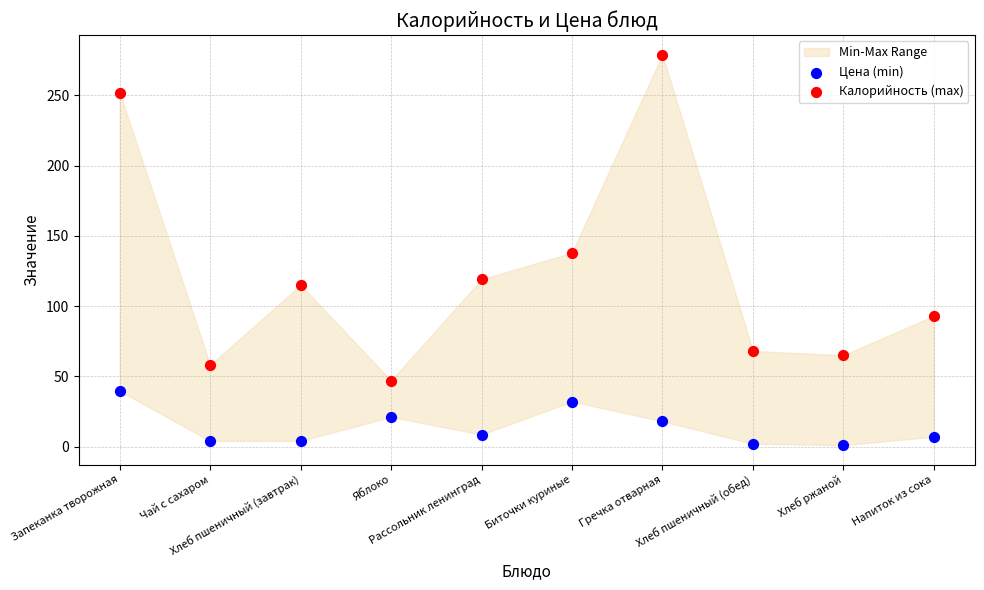

Which series contains the highest Y value?

Калорийность (max)